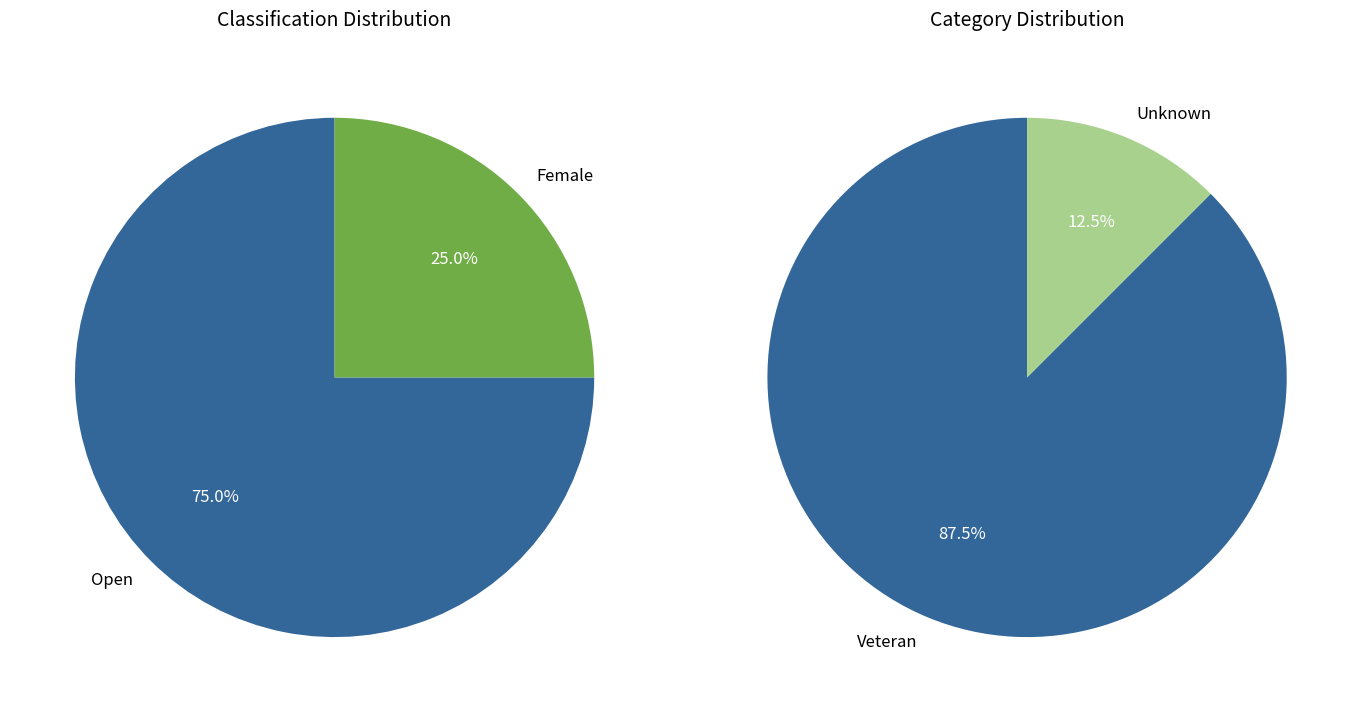

How many segments does this pie chart have?

2